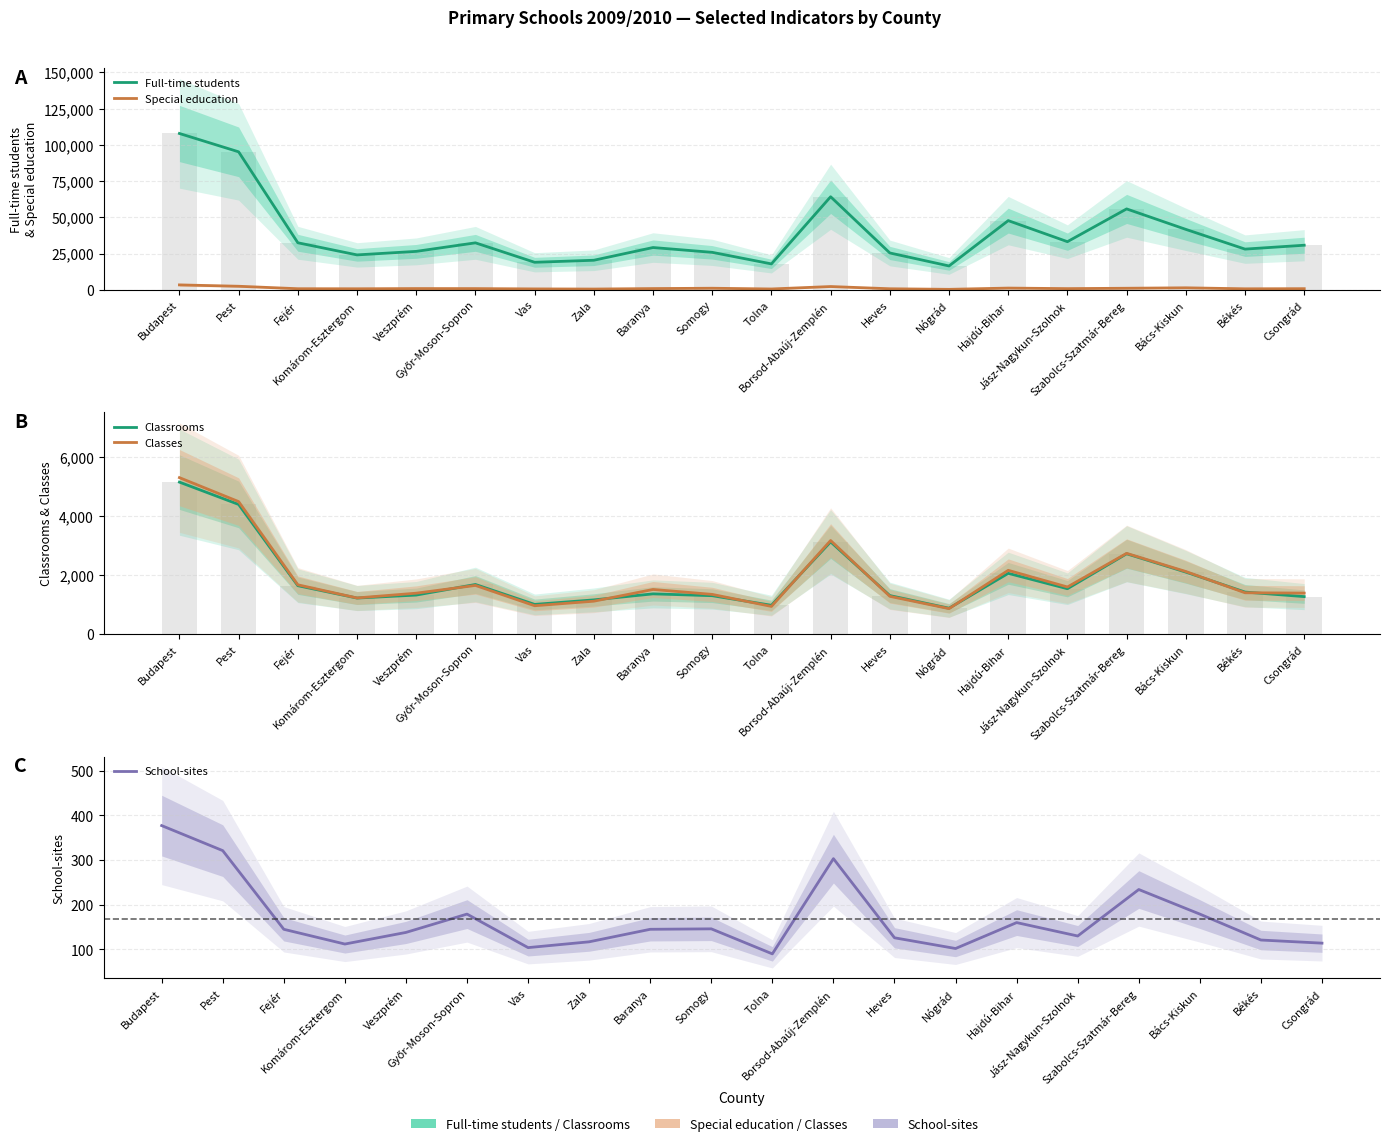

Which series changed the most between Veszprém and Zala?

Full-time students